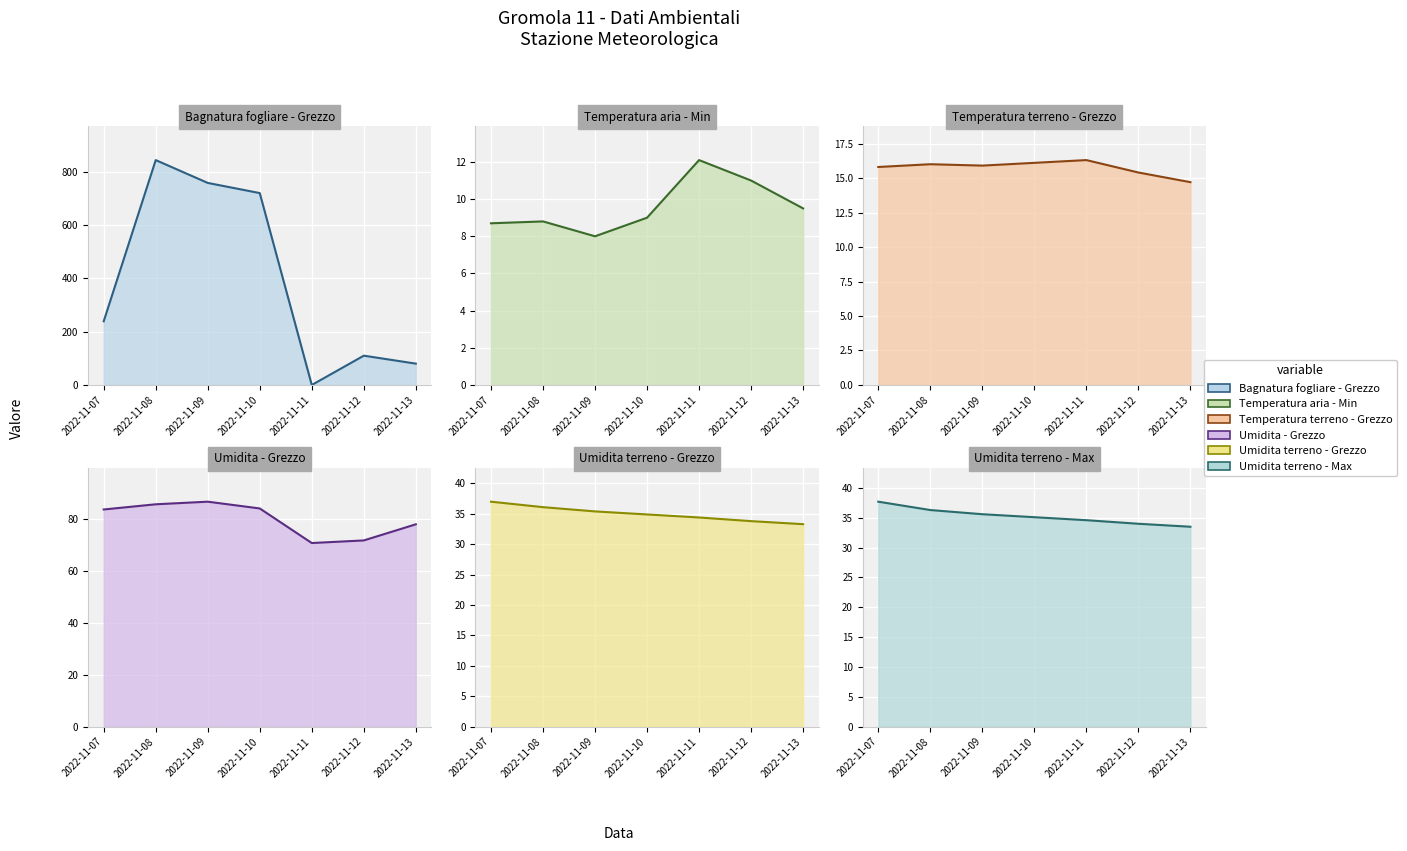

What is the total value across all series at 2022-11-07?

421.9